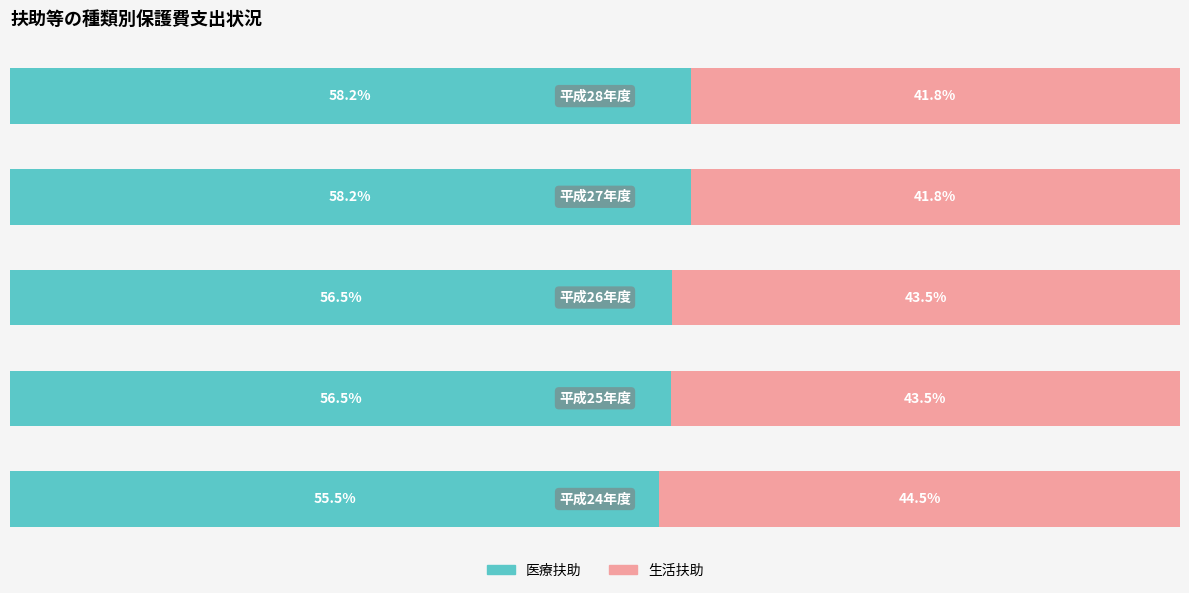

What is the value of the 生活扶助 bar at the 5th from the left?

41.8